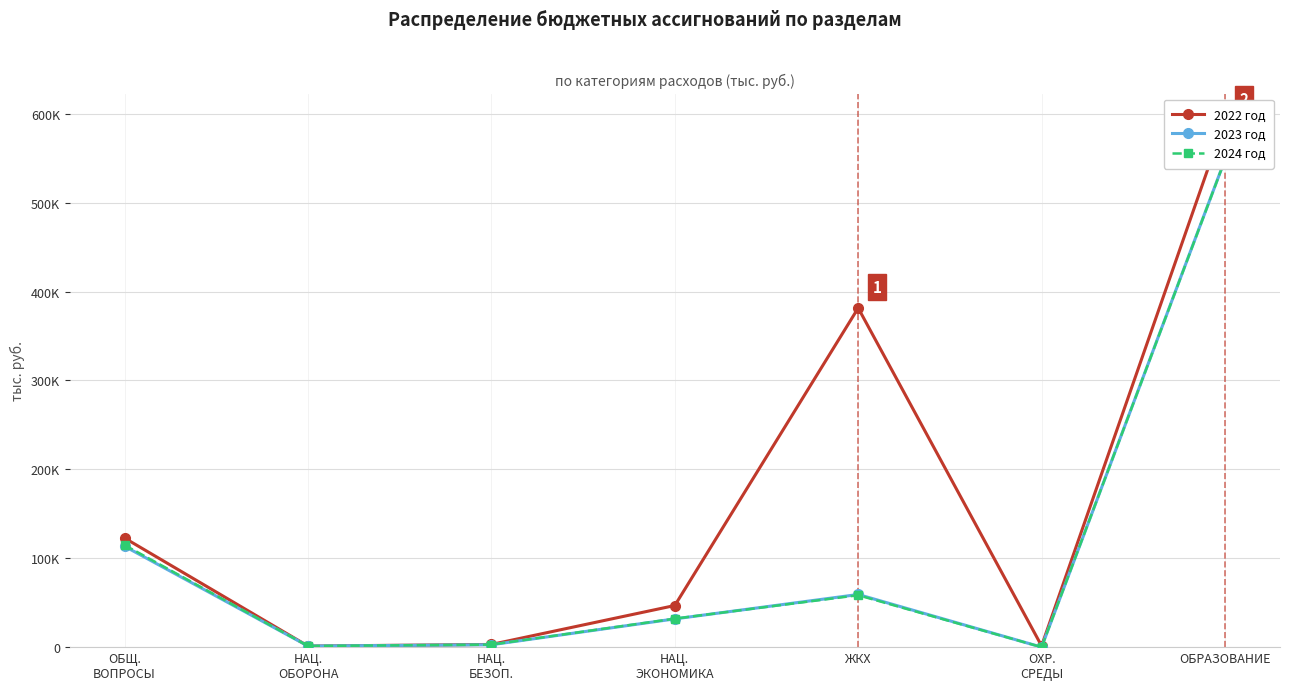

In 2023 год, how many points are lower than both neighbors (excluding endpoints)?

2